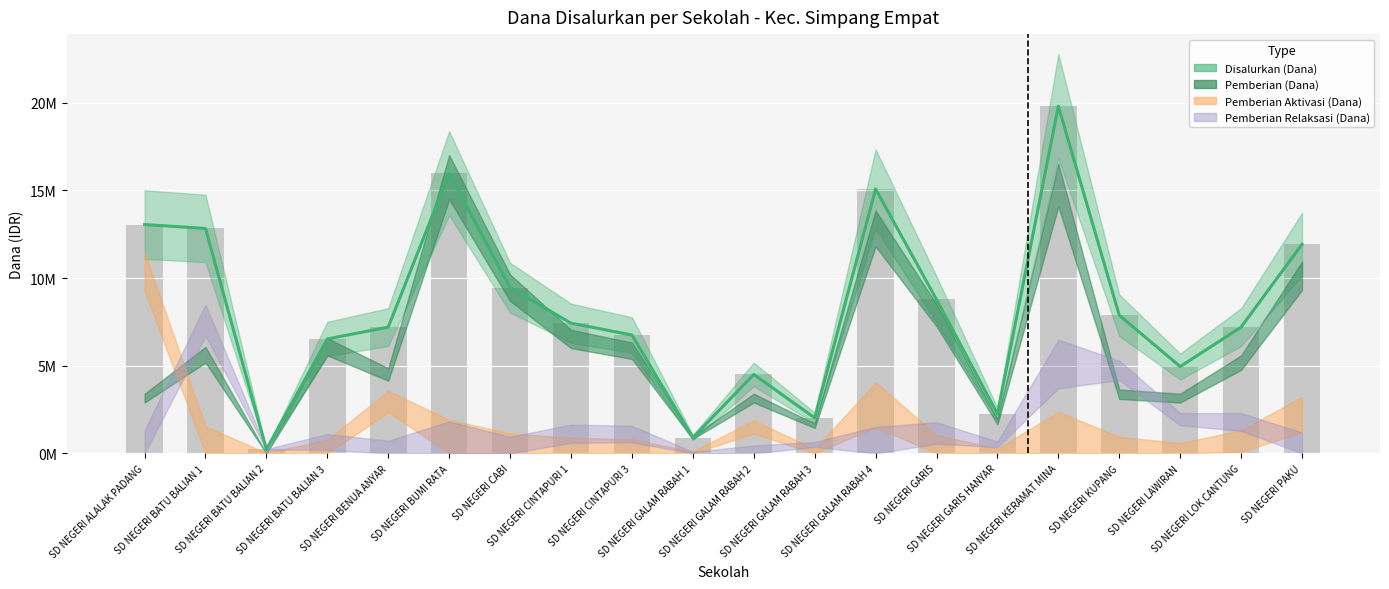

Which series has the largest range (max minus min)?

Disalurkan (Dana)